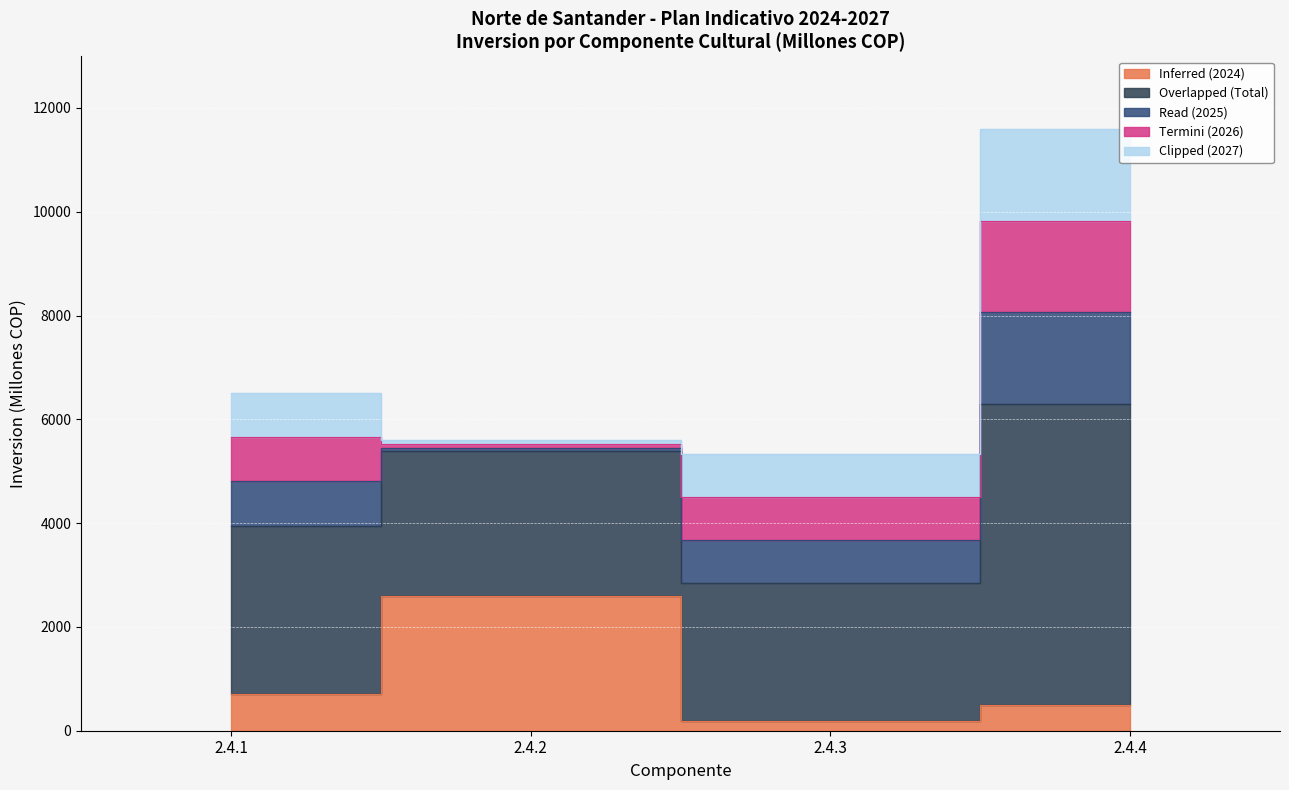

Reading right to left, transcribe all the data shown in this chart.

Inferred (2024): 2.4.4=492.2	2.4.3=180.0	2.4.2=2586.5	2.4.1=700.0
Overlapped (Total): 2.4.4=5800.3	2.4.3=2665.0	2.4.2=2800.0	2.4.1=3252.0
Read (2025): 2.4.4=1769.3	2.4.3=828.3	2.4.2=71.2	2.4.1=850.7
Termini (2026): 2.4.4=1769.3	2.4.3=828.3	2.4.2=71.2	2.4.1=850.7
Clipped (2027): 2.4.4=1769.3	2.4.3=828.3	2.4.2=71.2	2.4.1=850.7